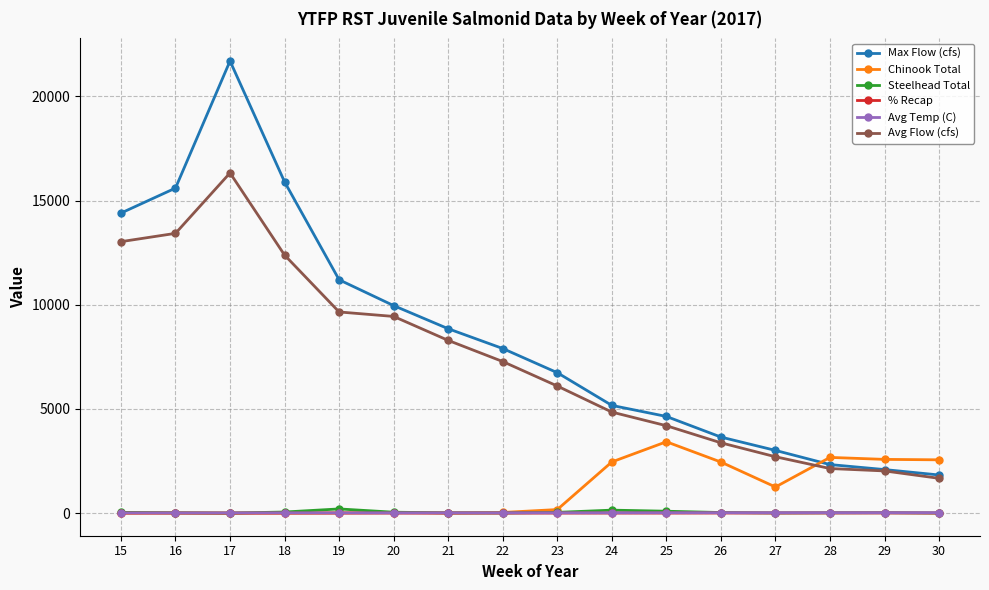

At which category does Max Flow (cfs) reach its first local peak?

17